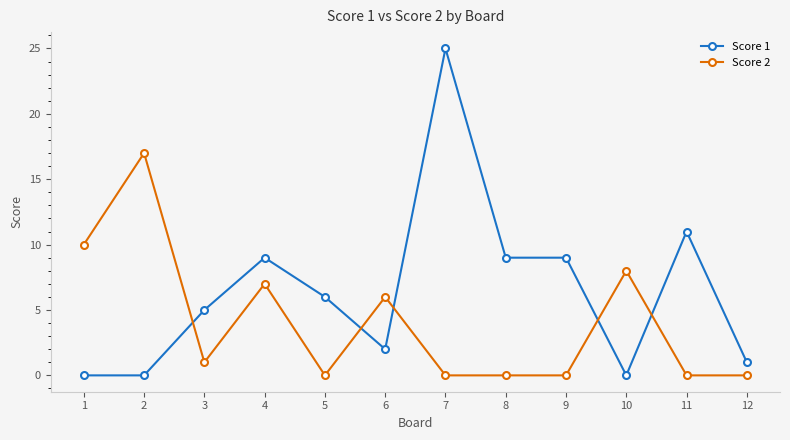

At which category is the sum across all series the highest?

7